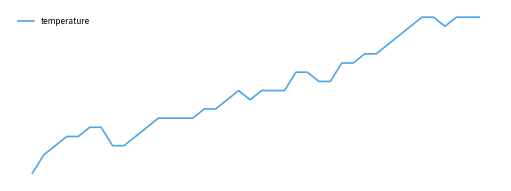

Where does the data first go above 15?

15